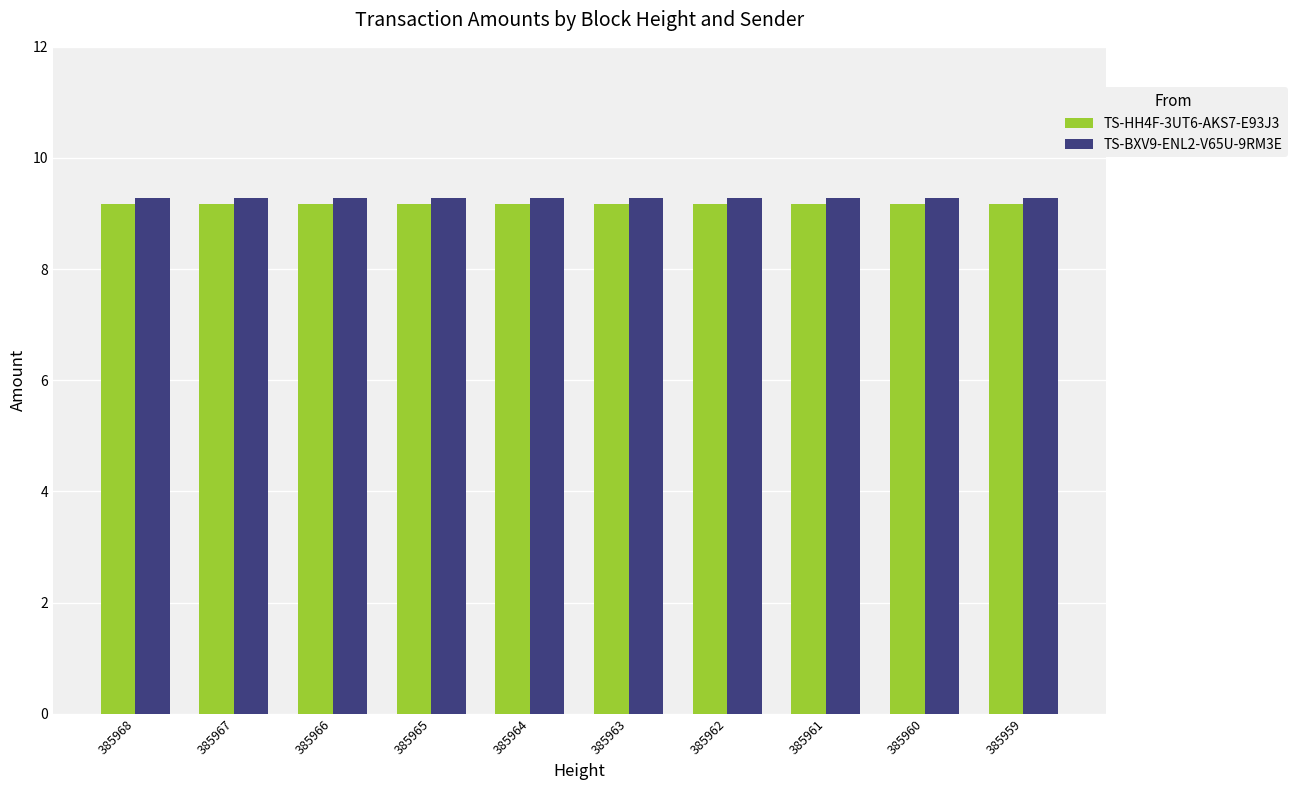

What is the greatest value displayed?

9.3